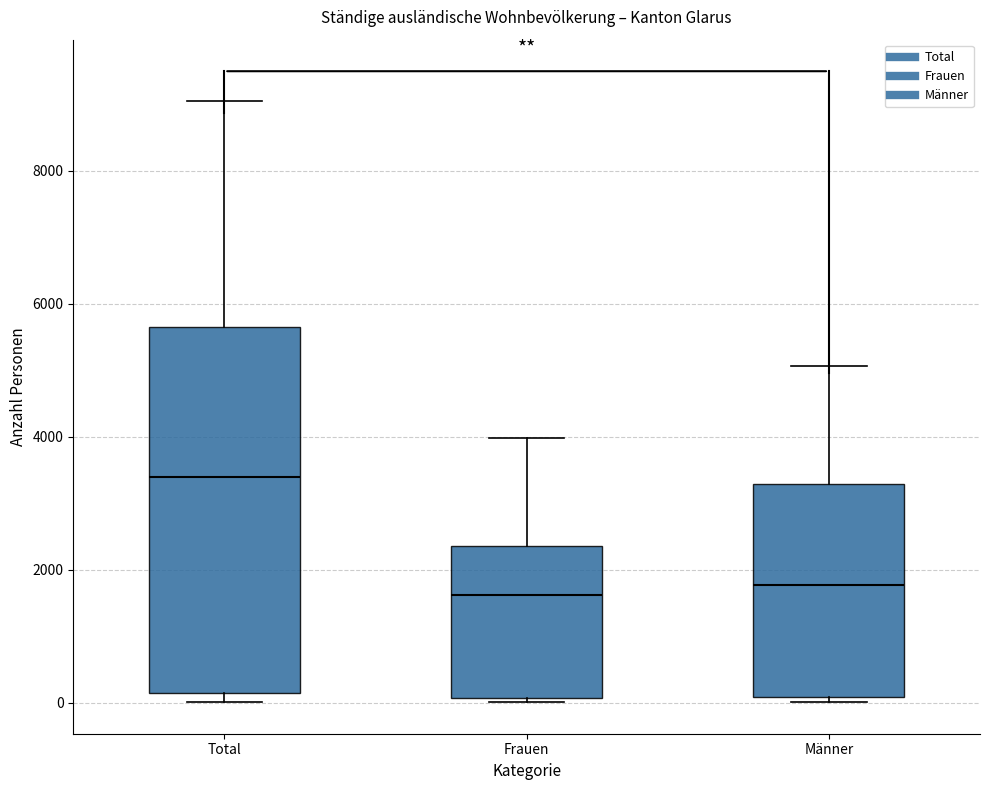

Which box is the tallest, from its lower edge to its upper edge?

Total